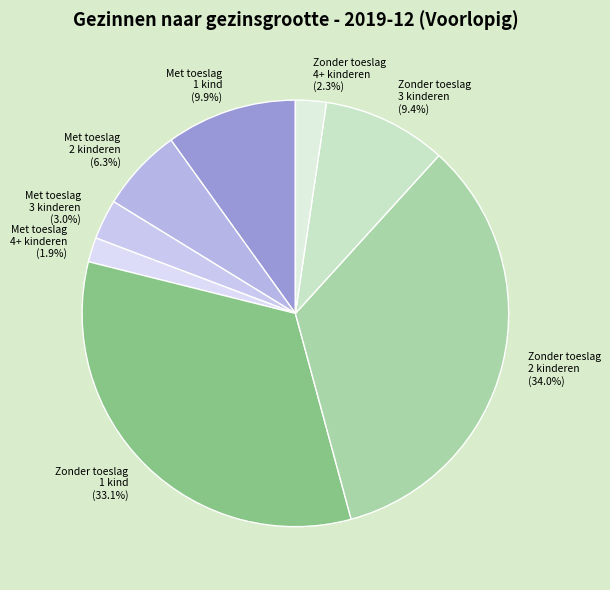

To the nearest percent, what is the difference between the largest and smallest slice percentages?

32%